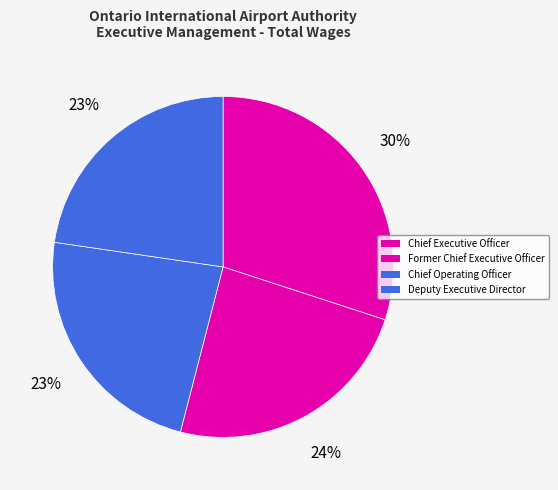

To the nearest percent, what is the average slice percentage?

25%